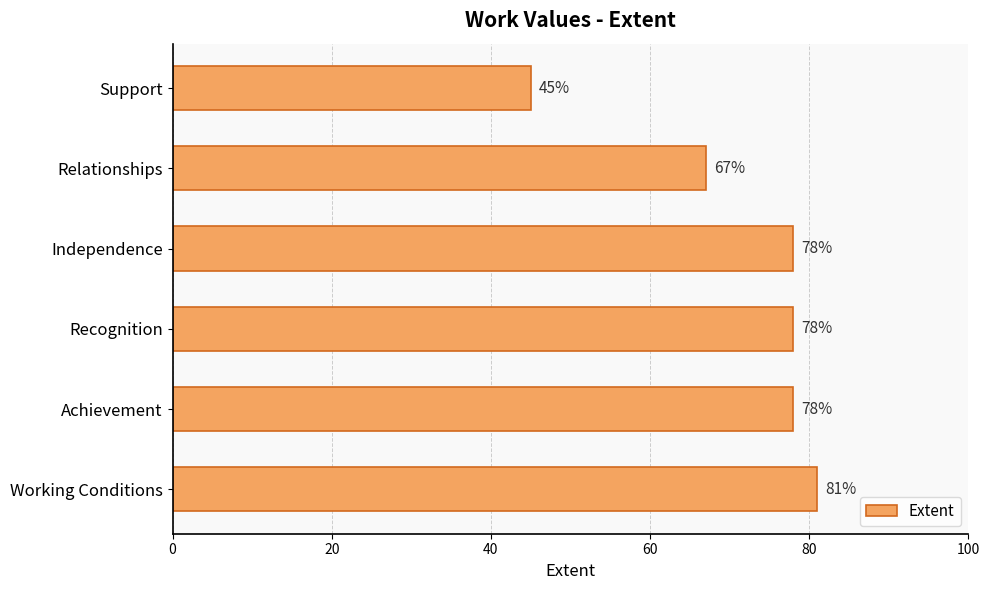

What is the difference between the maximum and minimum values?

36